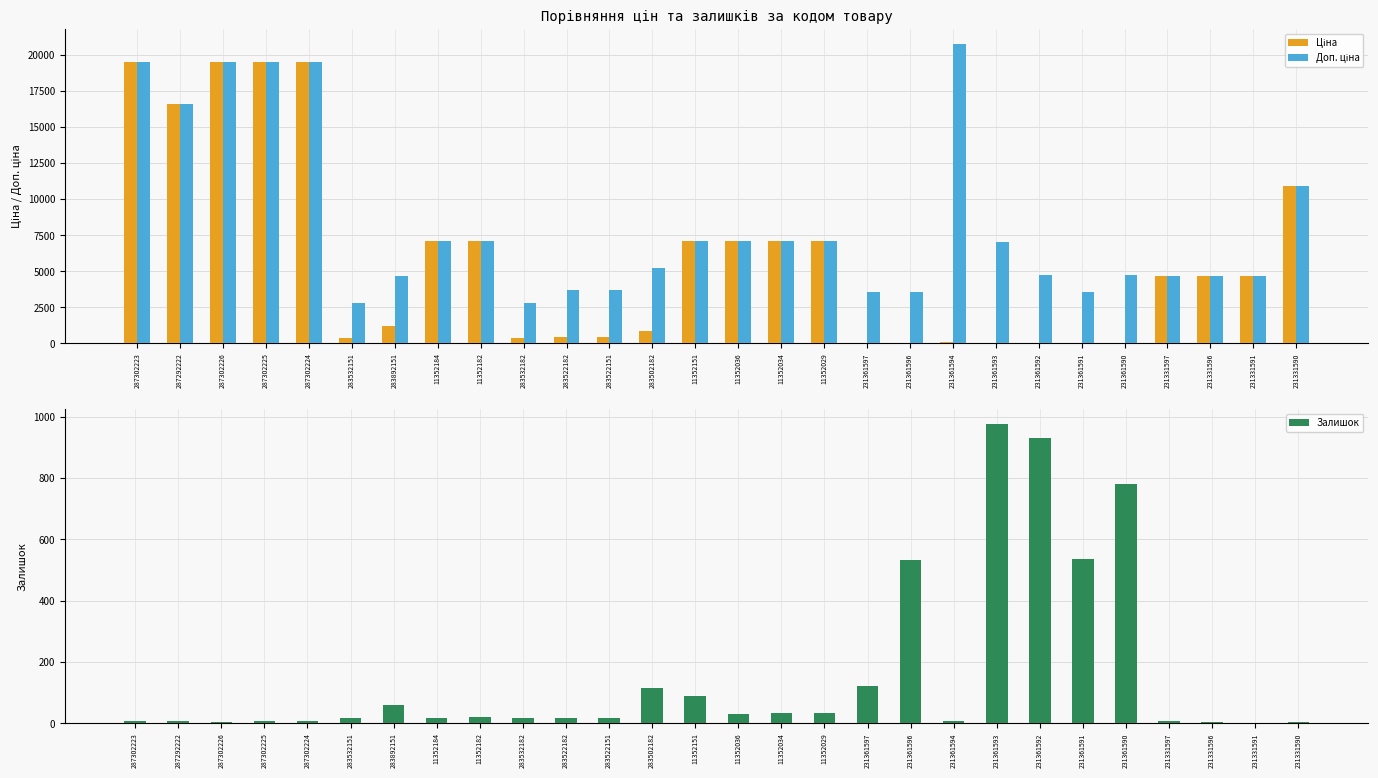

What are all the series names shown in the legend?

Ціна, Доп. ціна, Залишок